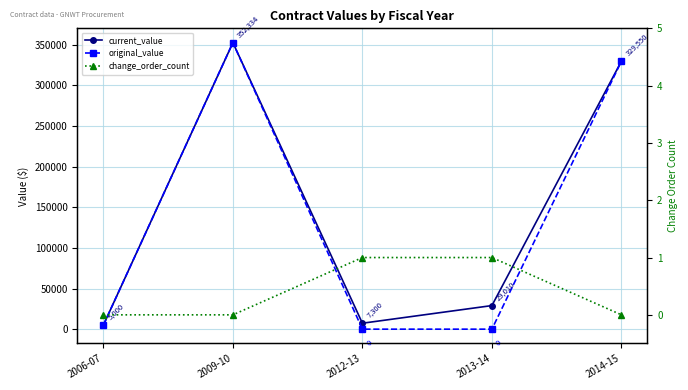

True or false: original_value and current_value intersect in this chart.

False